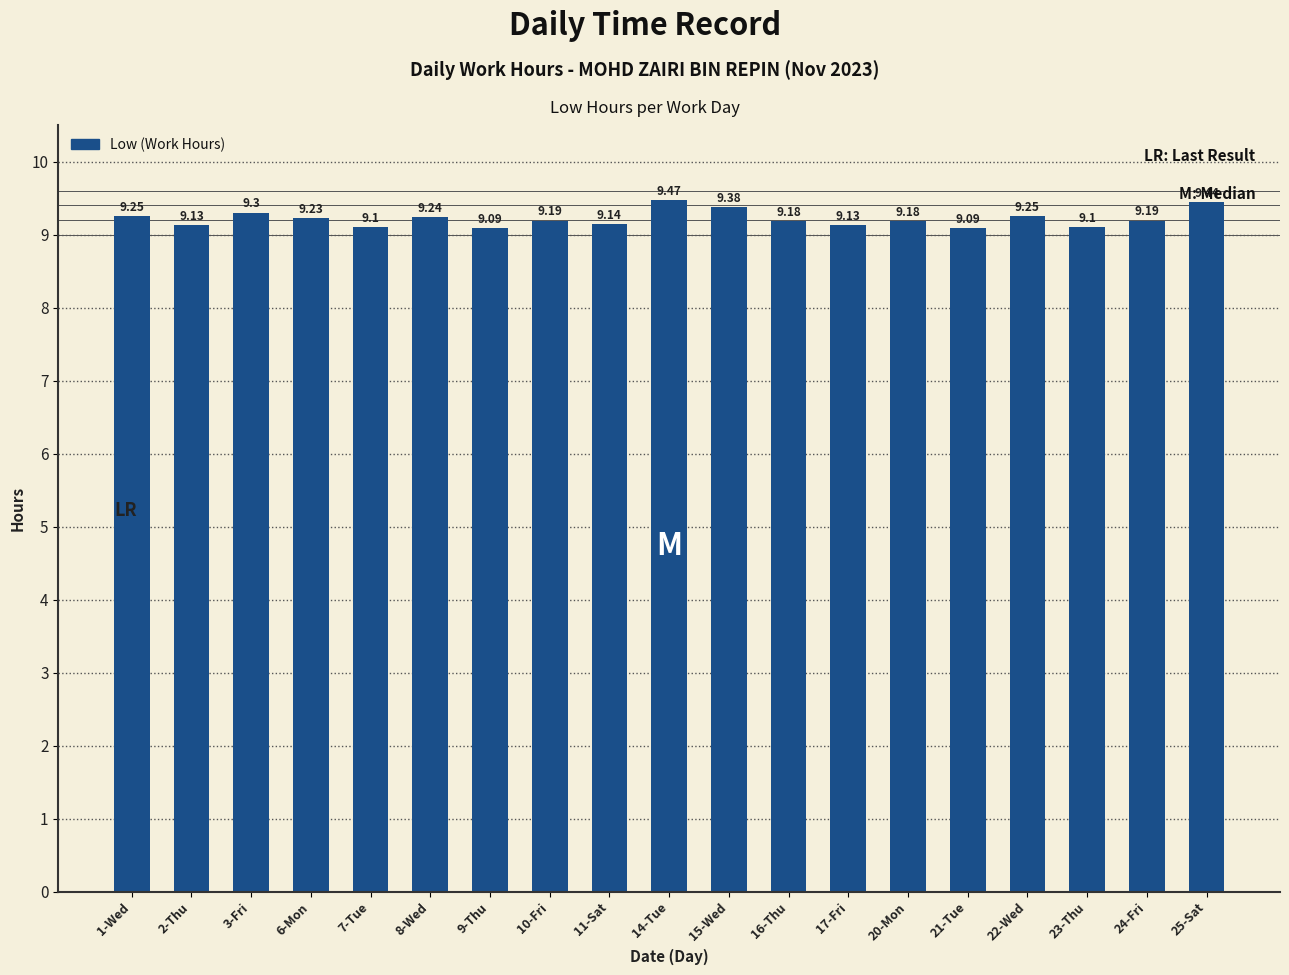

What is the sum of the values at 17-Fri and 15-Wed?

18.5